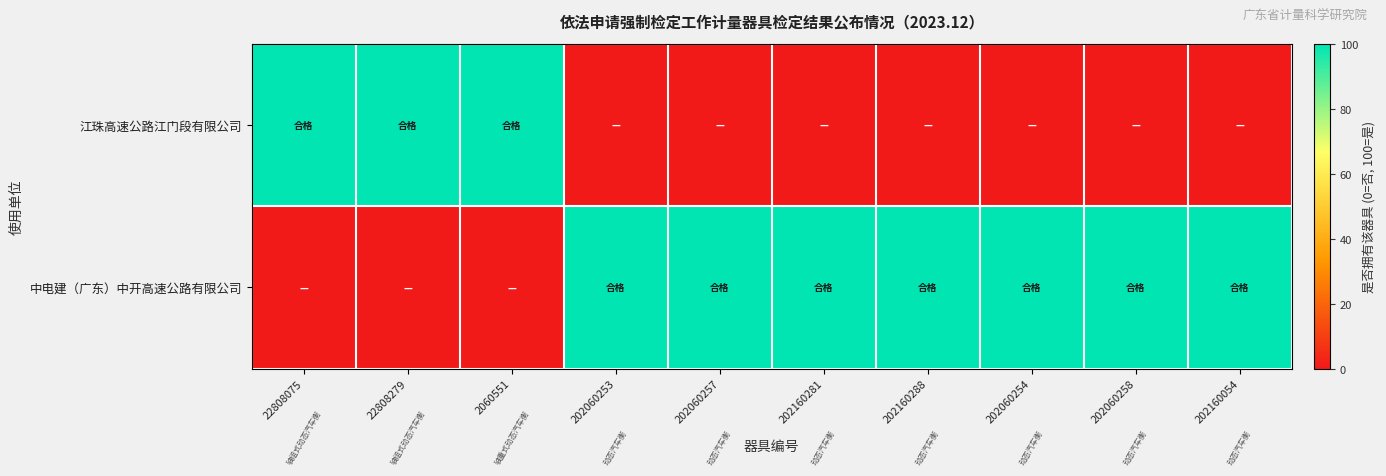

Reading left to right, extract all data points from this chart.

江珠高速公路江门段有限公司: 22808075=100	22808279=100	2060551=100	202060253=0	202060257=0	202160281=0	202160288=0	202060254=0	202060258=0	202160054=0
中电建（广东）中开高速公路有限公司: 22808075=0	22808279=0	2060551=0	202060253=100	202060257=100	202160281=100	202160288=100	202060254=100	202060258=100	202160054=100